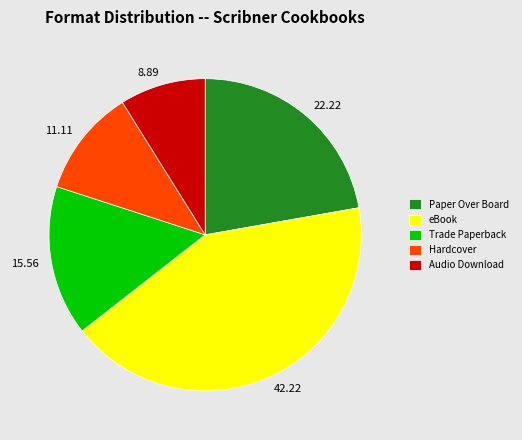

Which category has the biggest portion of the pie?

eBook